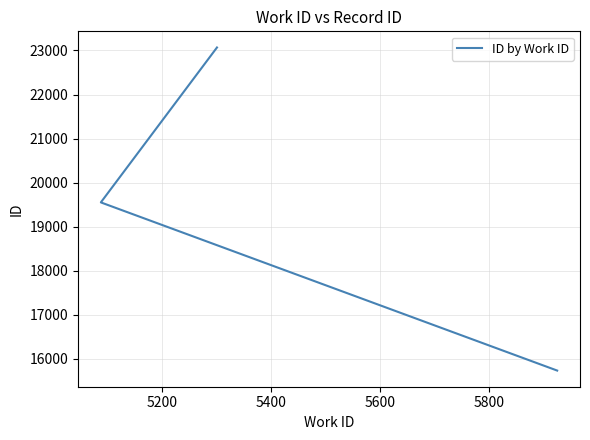

The value at 5200 is 7901. True or false?

False